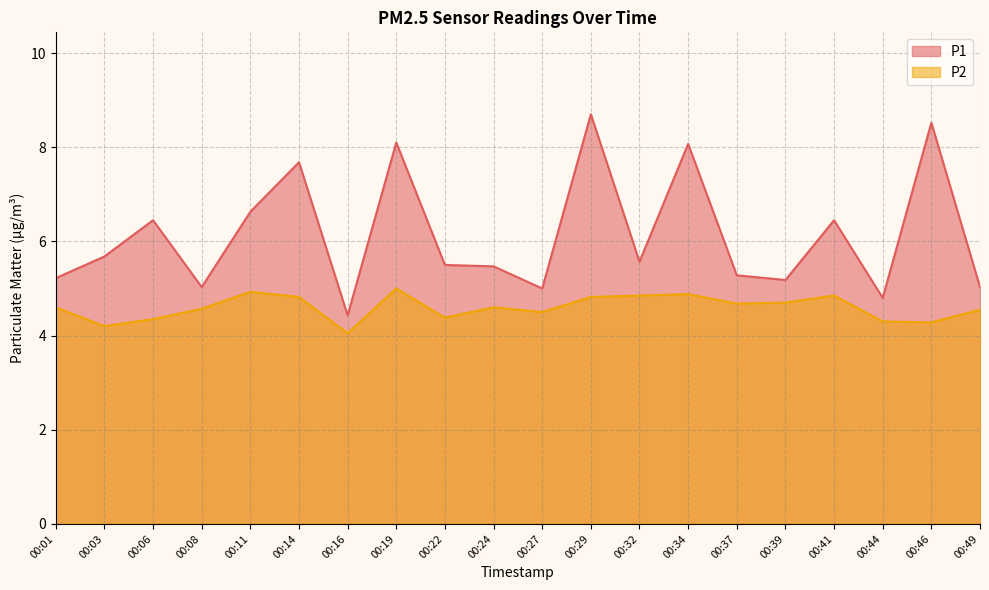

Which series has the widest spread of values?

P1